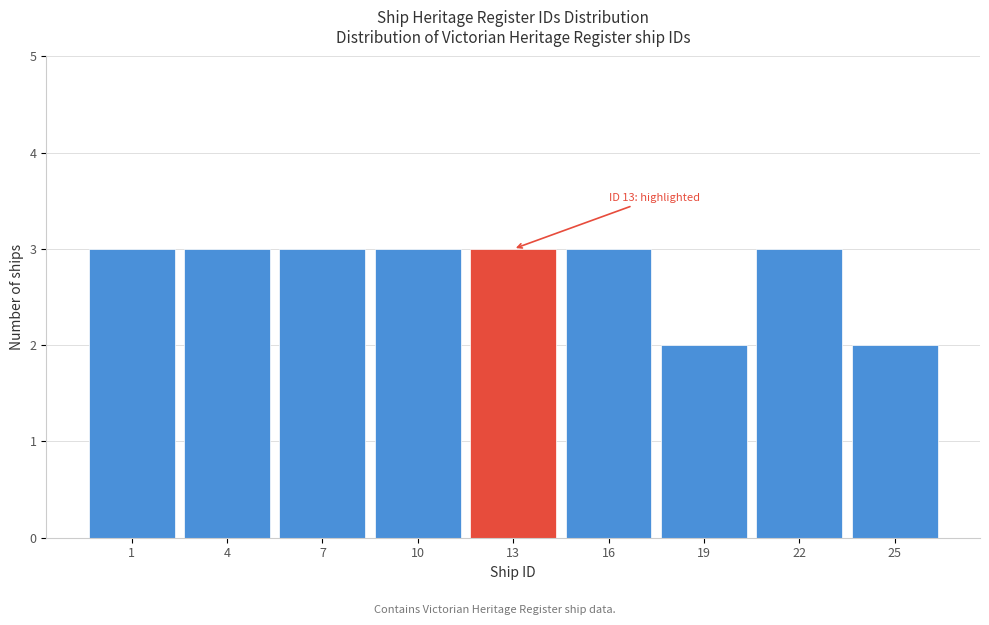

Reading left to right, what are all the values shown in this chart?

1=3	4=3	7=3	10=3	13=3	16=3	19=2	22=3	25=2